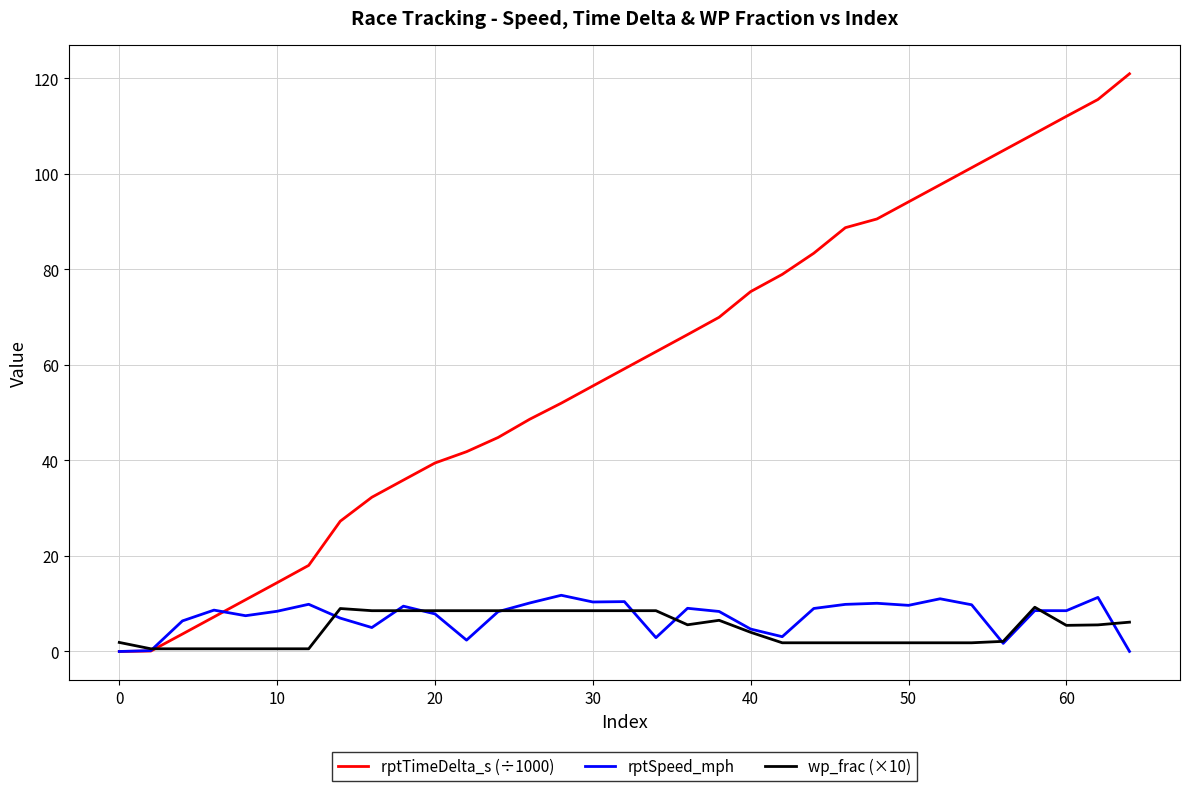

Which series has the widest spread of values?

rptTimeDelta_s (÷1000)